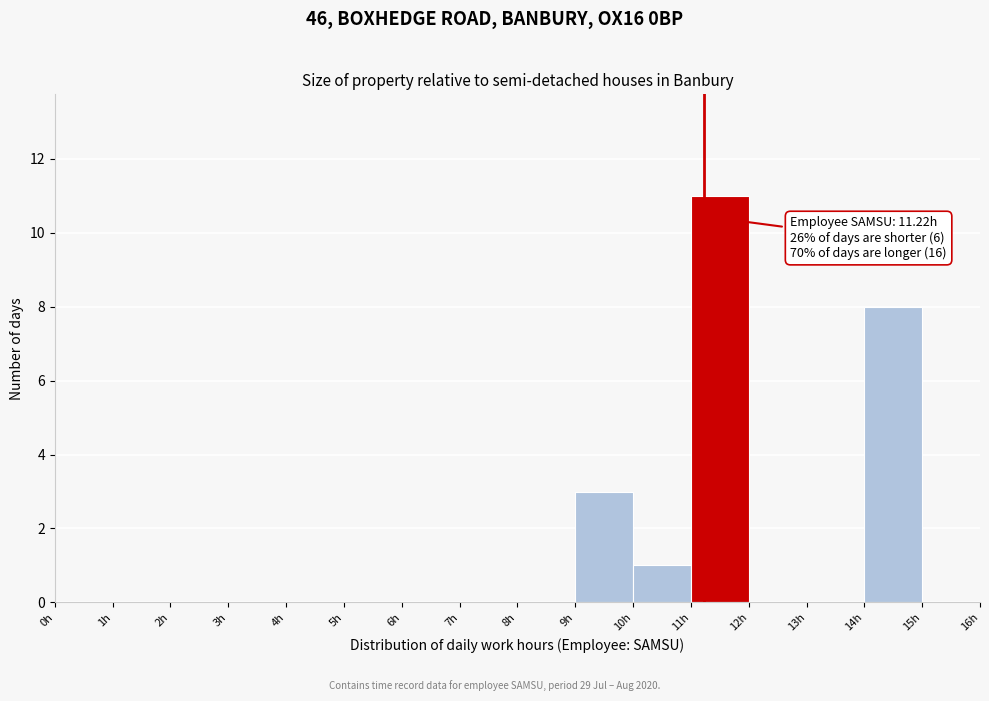

Over which range of the x-axis is the bar tallest?

11 to 12